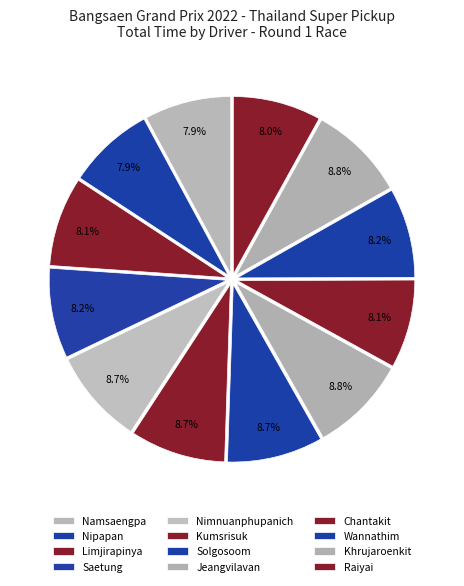

How many segments does this pie chart have?

12